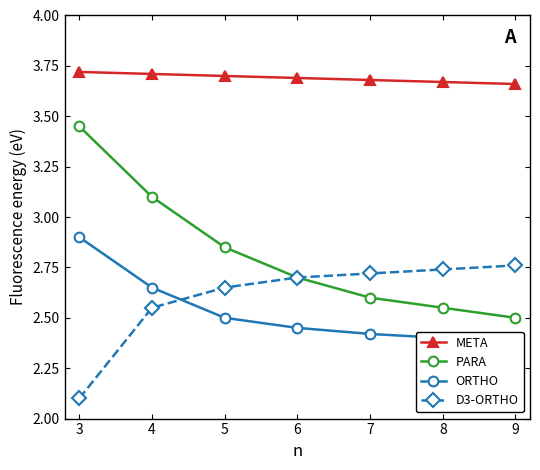

Rank the categories by ORTHO value from lowest to highest.

9, 8, 7, 6, 5, 4, 3